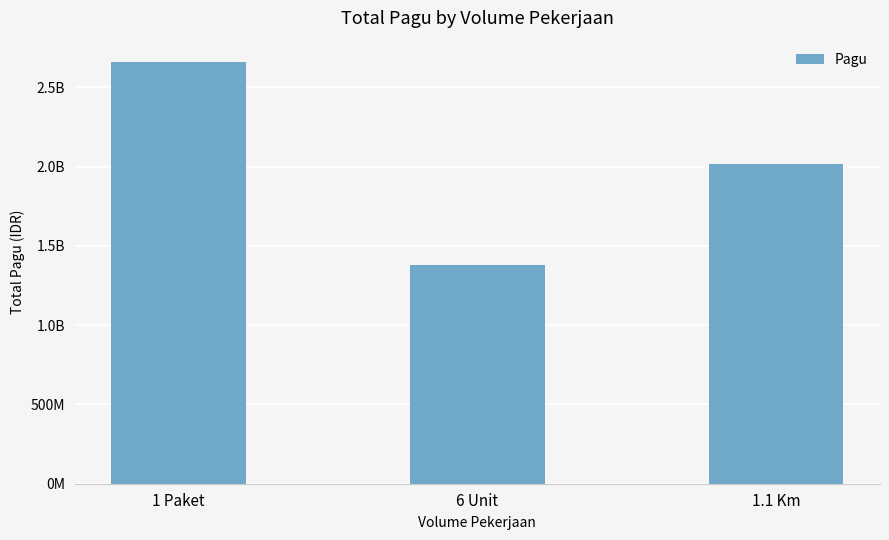

Does the chart contain any negative values?

No